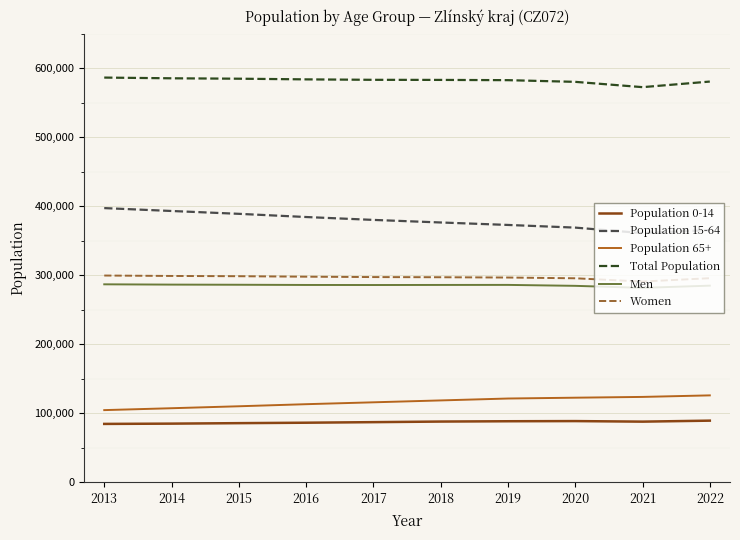

What is the maximum value for Total Population?

586299